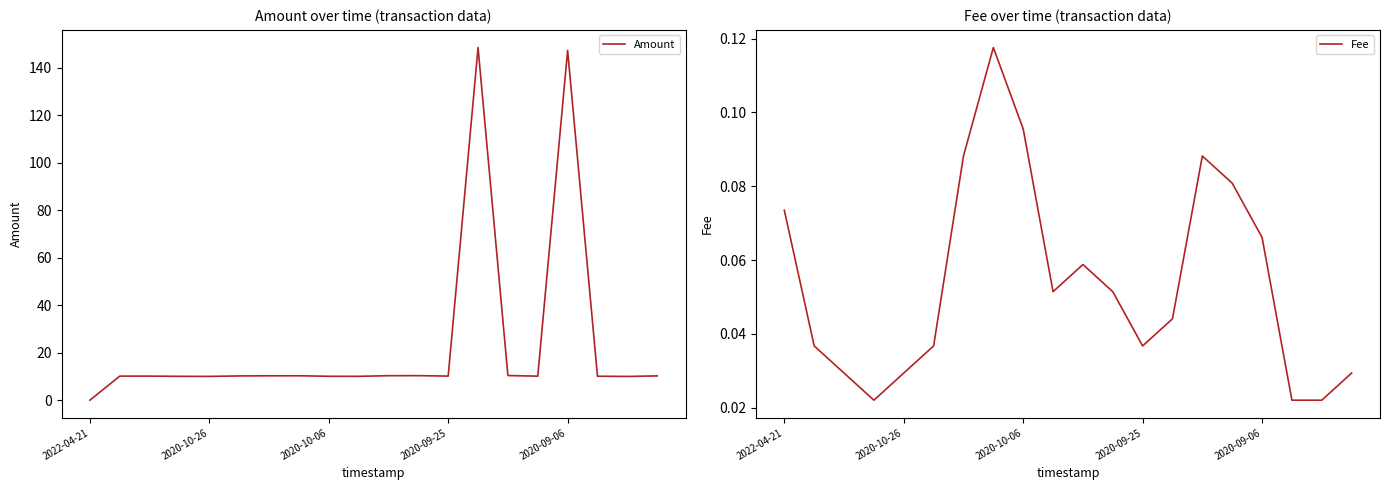

How many interior local valleys does the Amount series have?

5